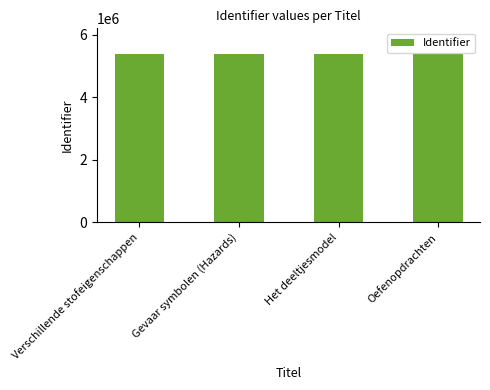

Read the value at Gevaar symbolen (Hazards).

5394212